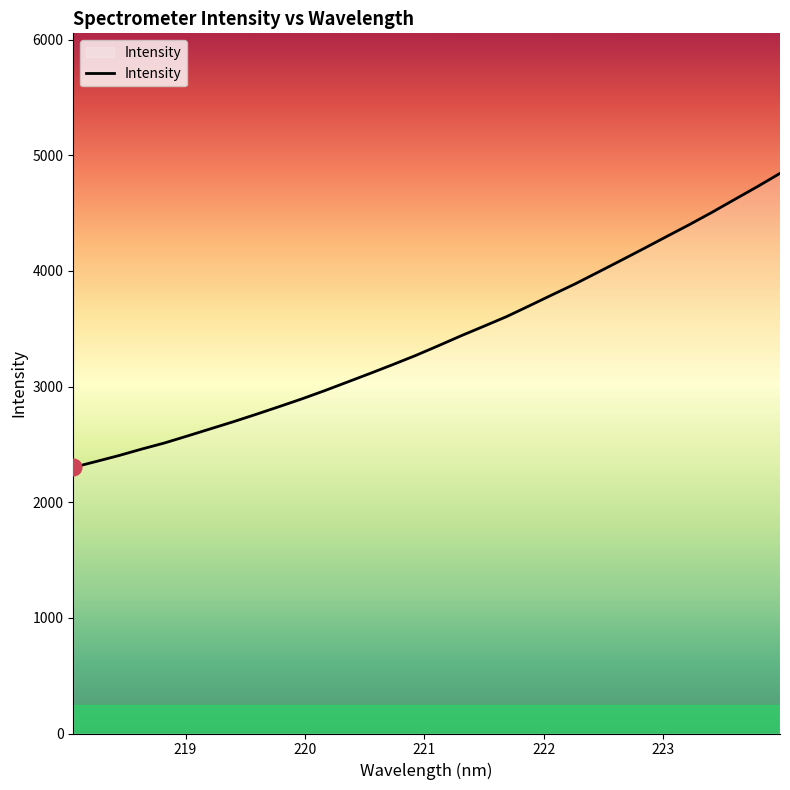

Count the number of values greater than 3352.

16